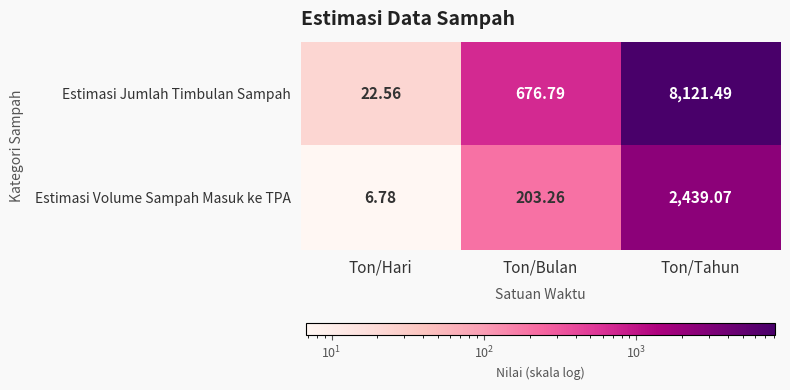

Between Ton/Hari and Ton/Bulan, which series saw the biggest shift?

Estimasi Jumlah Timbulan Sampah